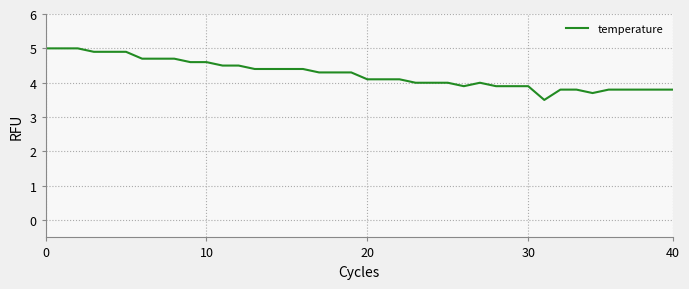

What is the minimum value shown in the chart?

3.5